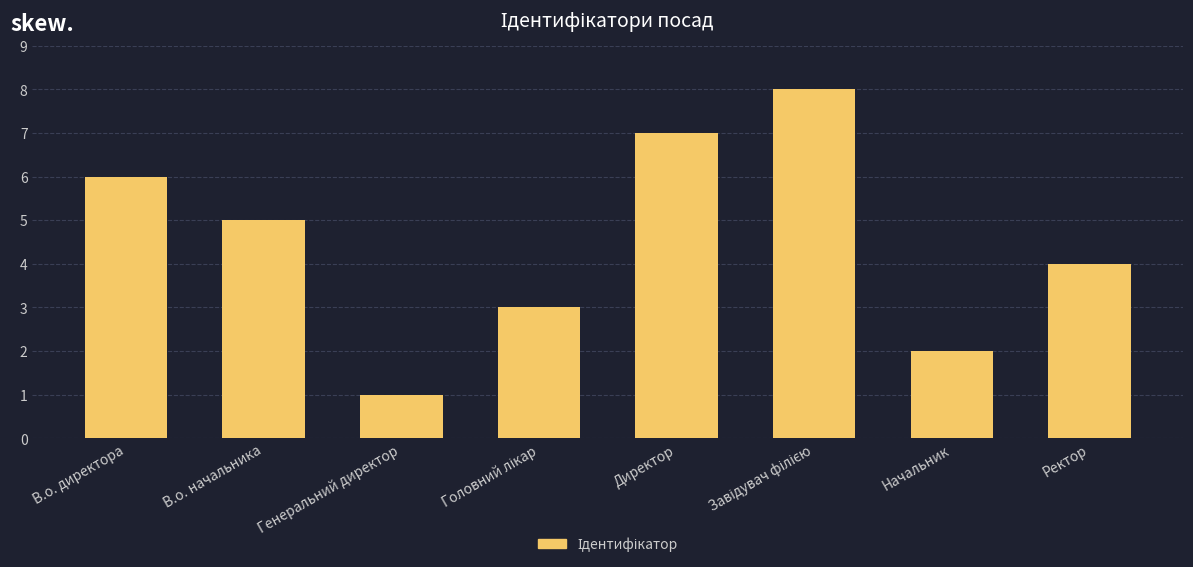

Is it true that the value at Директор is 11?

False